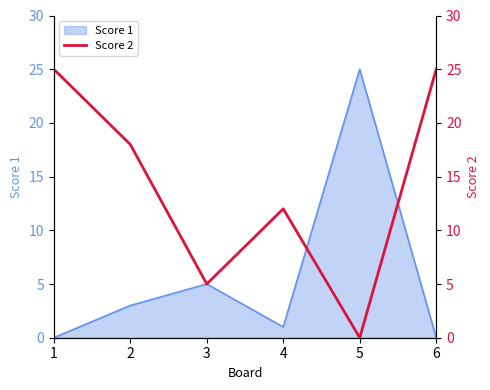

Is it true that Score 1 equals 25 at 5?

True